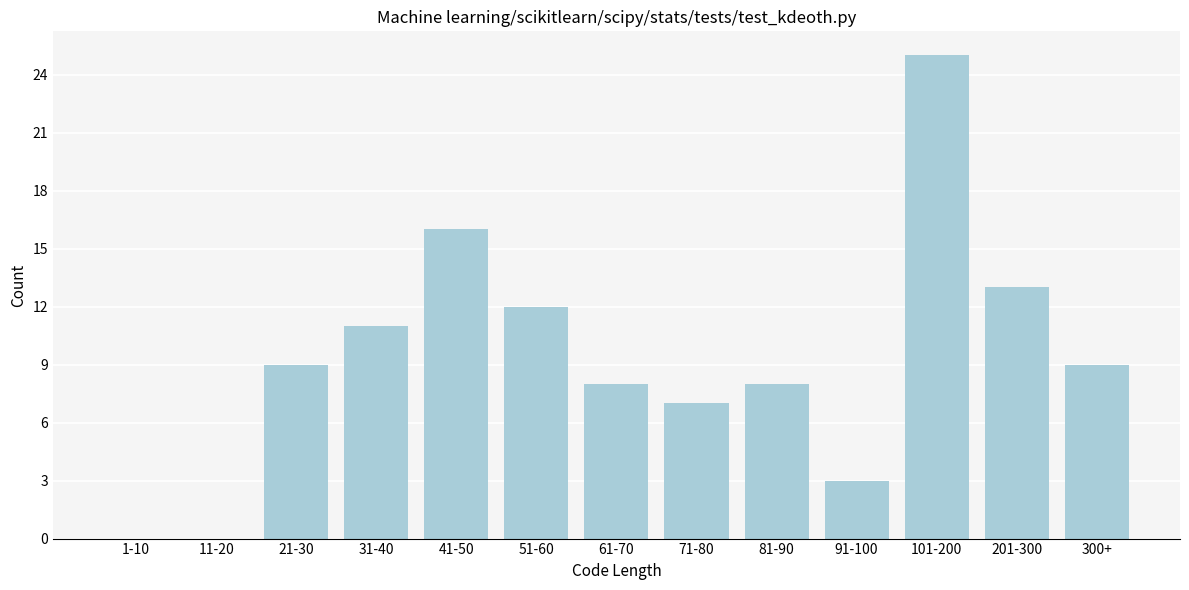

Reading left to right, what are all the values shown in this chart?

1-10=0	11-20=0	21-30=9	31-40=11	41-50=16	51-60=12	61-70=8	71-80=7	81-90=8	91-100=3	101-200=25	201-300=13	300+=9